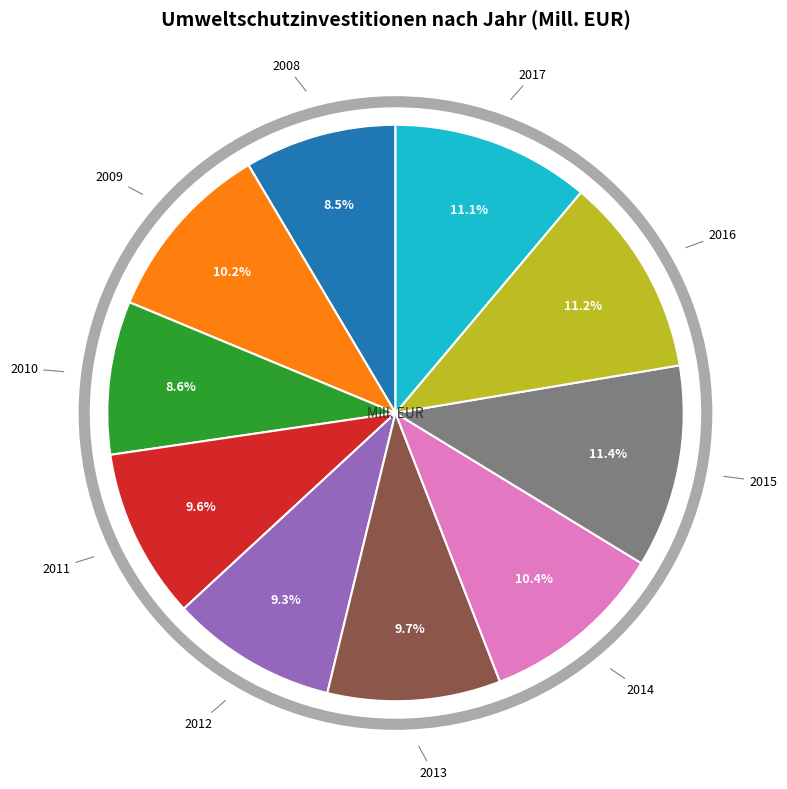

Does any single category account for the majority?

No